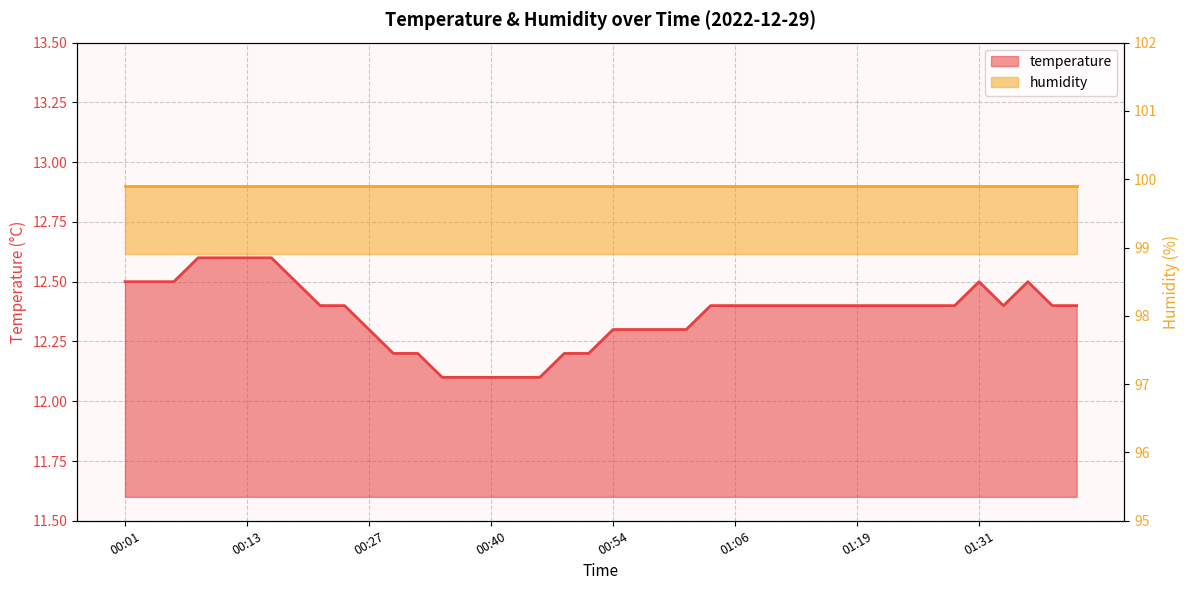

At which category does the chart reach its minimum across all series?

00:35